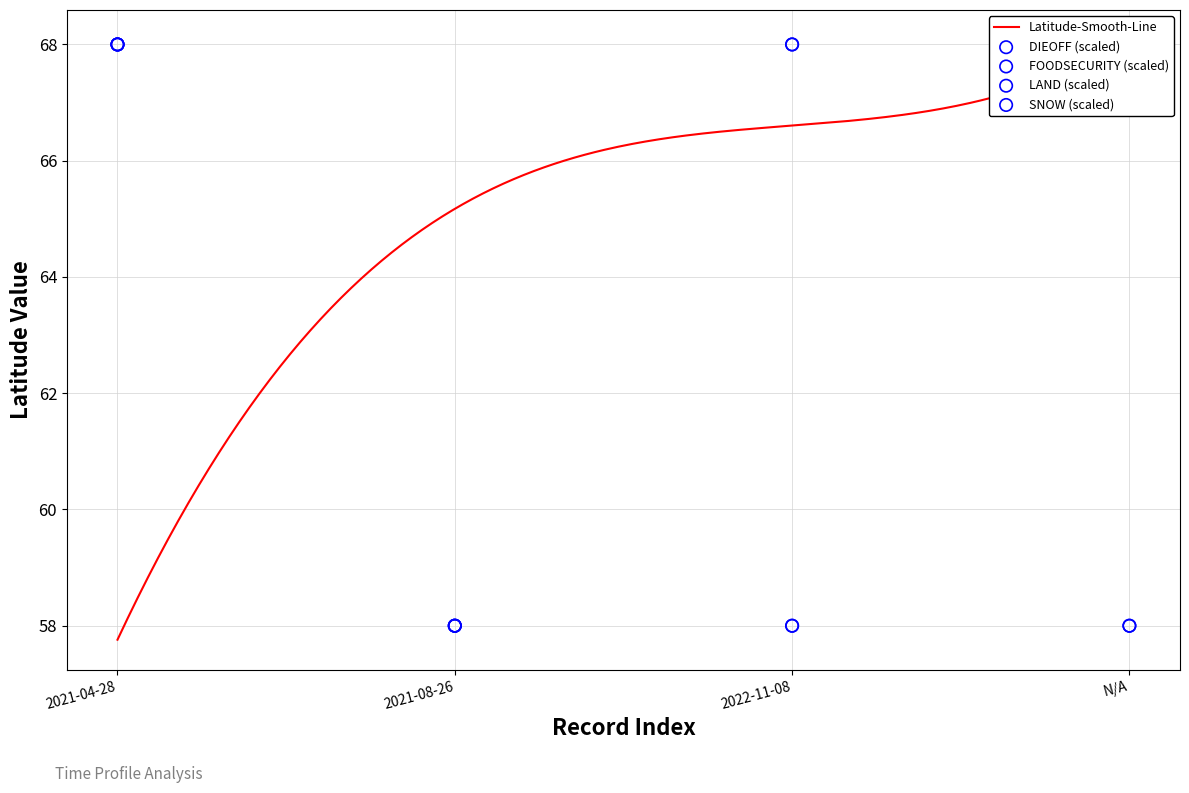

Approximately how many times larger is the value at 2021-08-26 compared to N/A?

1.0